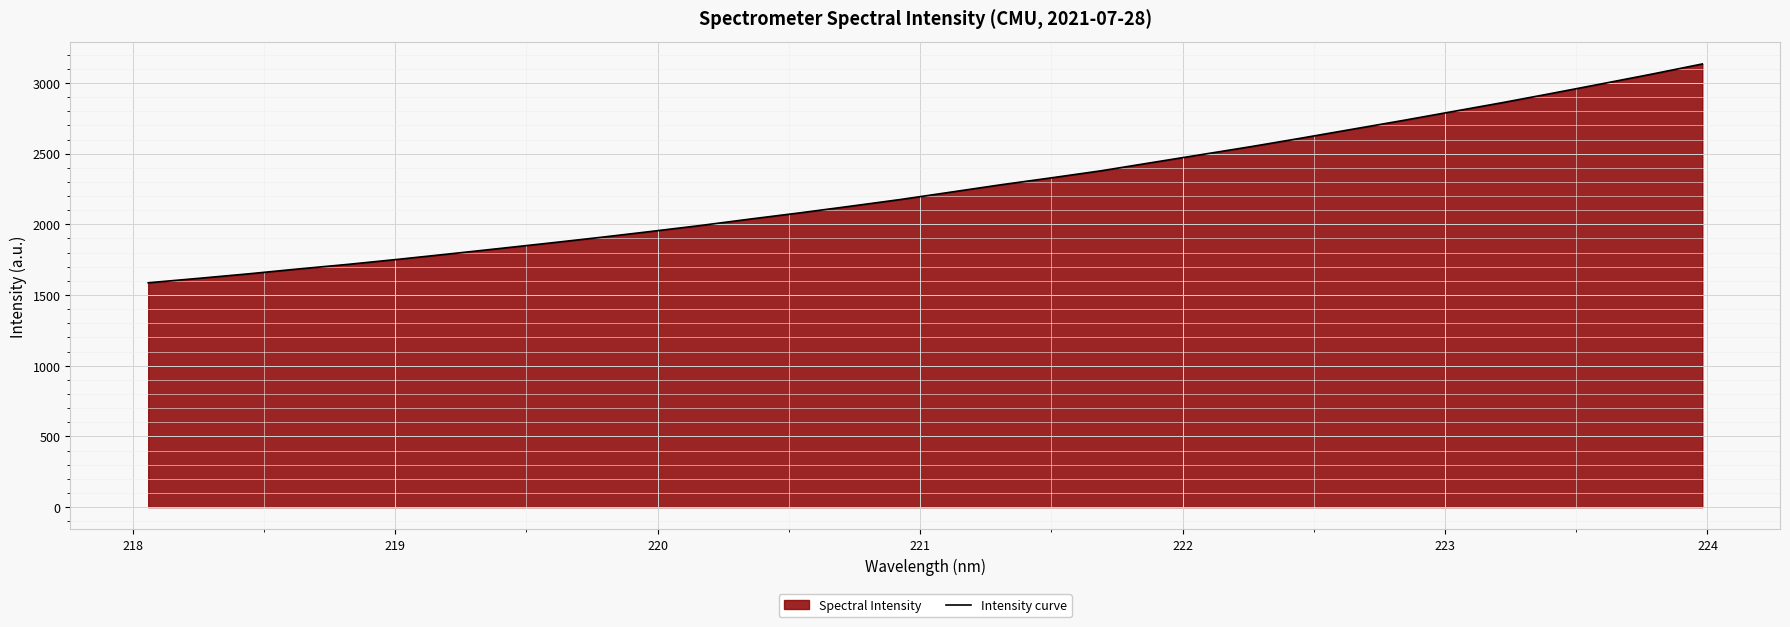

How many data points are less than 2227?

16